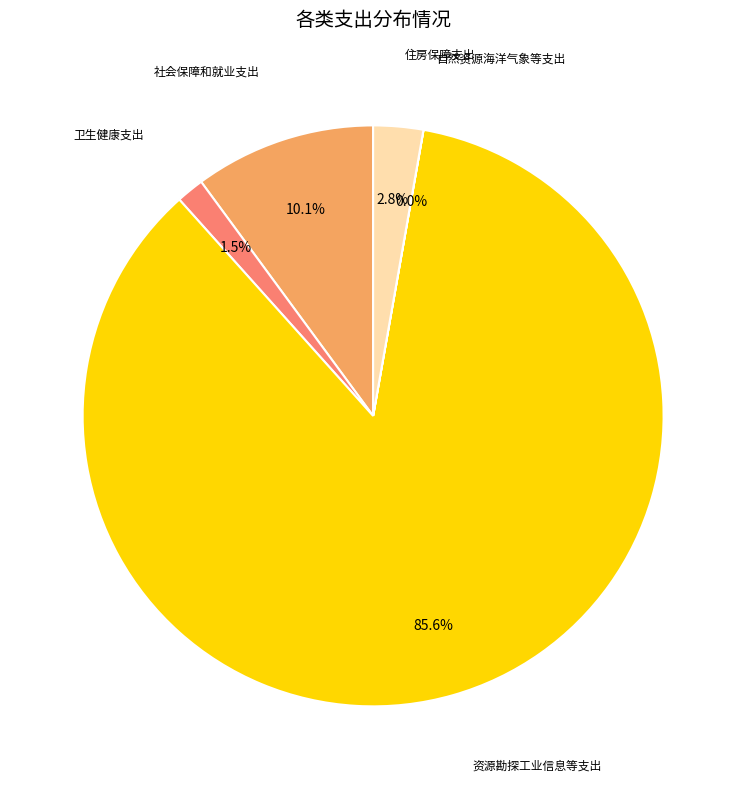

Is there any slice that represents more than half of the pie?

Yes